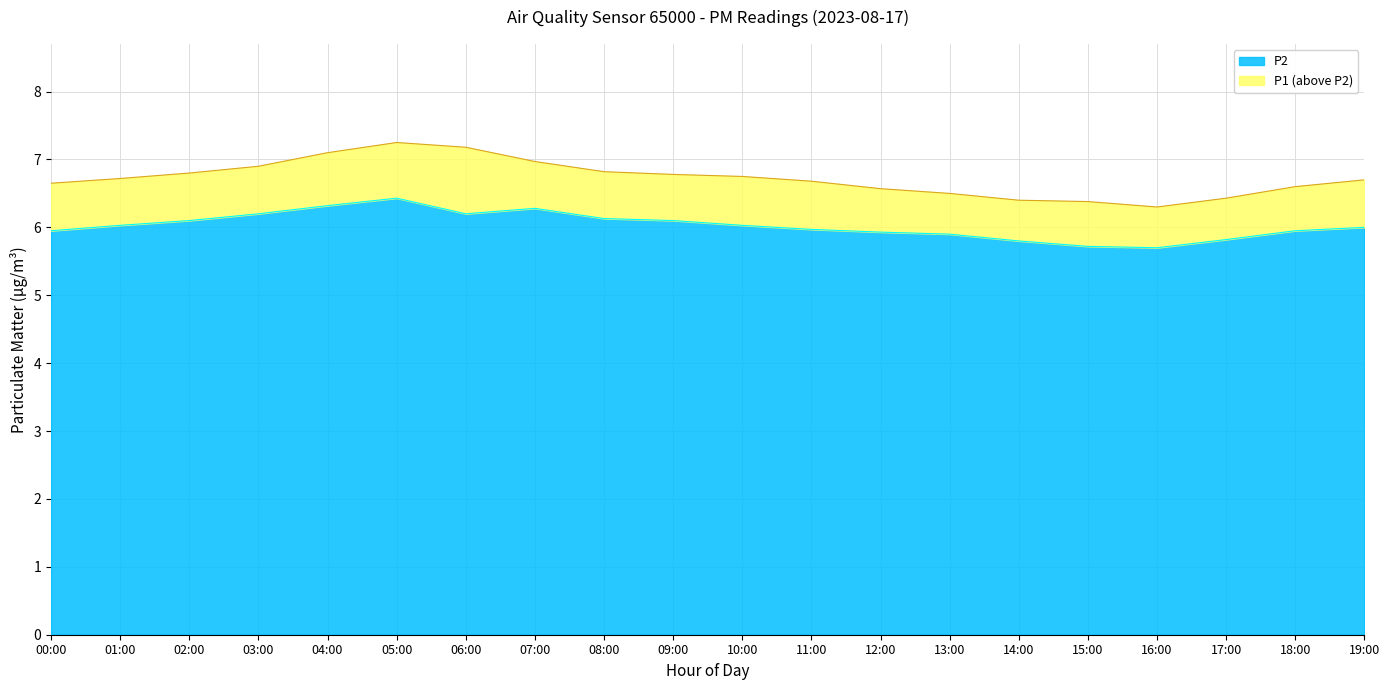

What position from the right is 17:00?

3